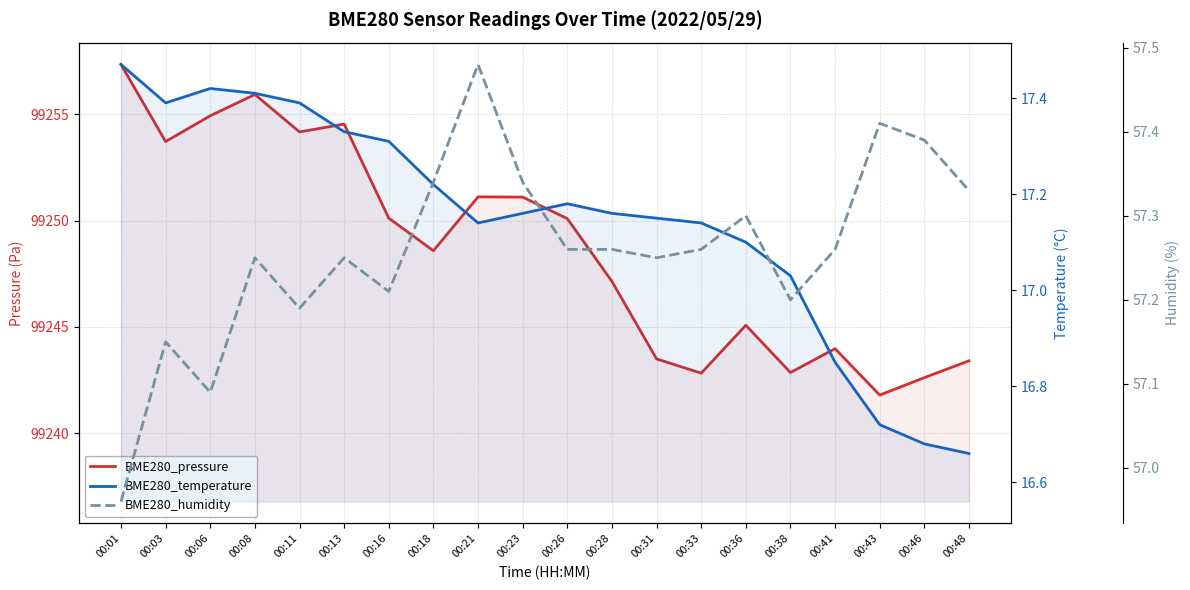

What is the value of the BME280_pressure point at the 2nd from the left?

99253.7